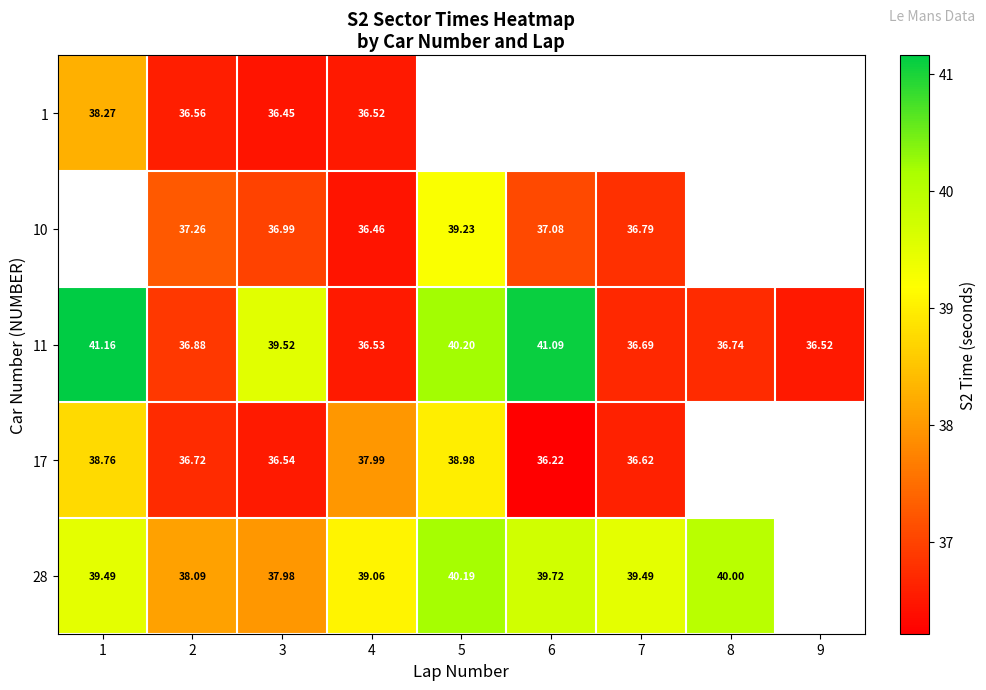

How many data points in 28 are less than 39?

2